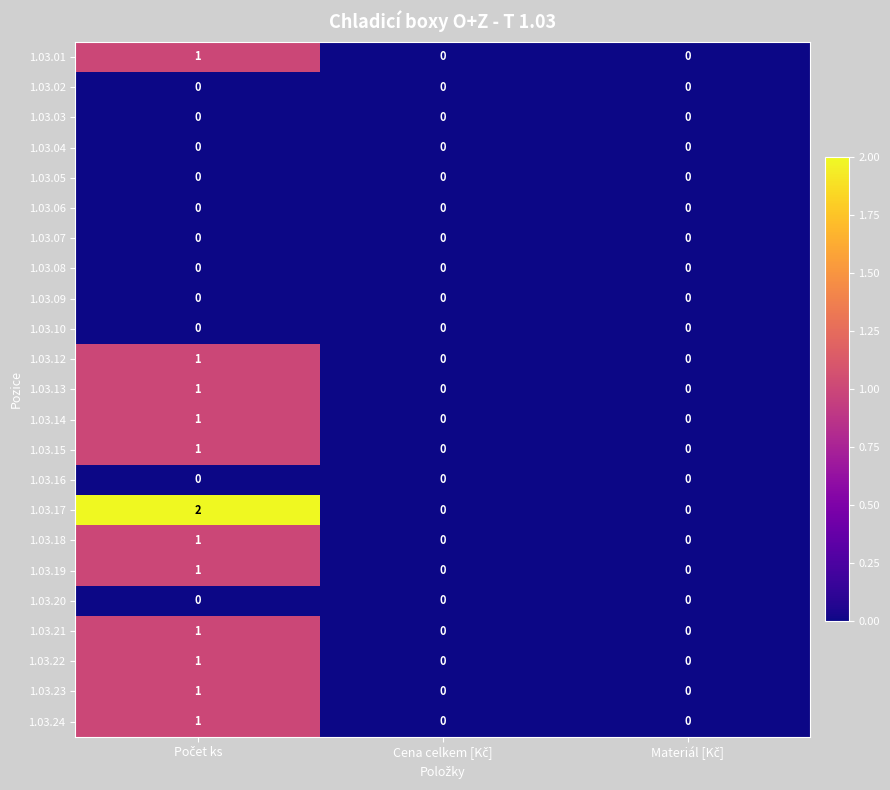

Which series has the largest total across all categories?

1.03.17